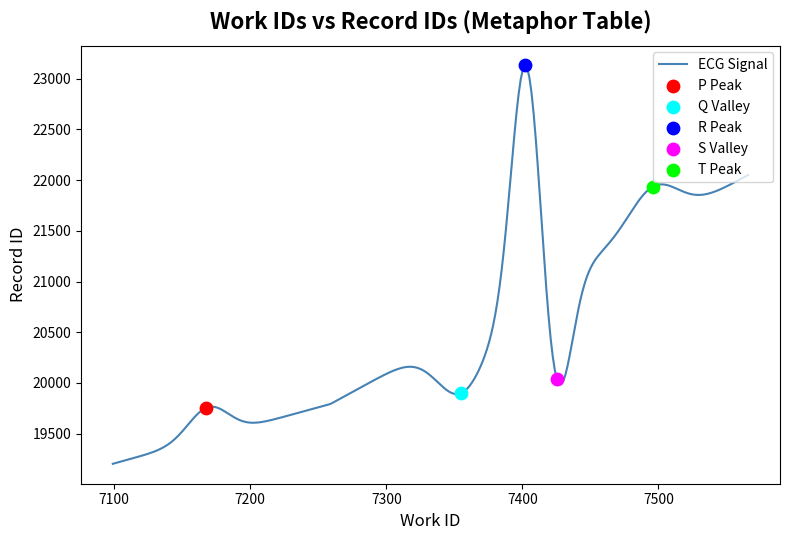

What is the greatest value displayed?

23130.9